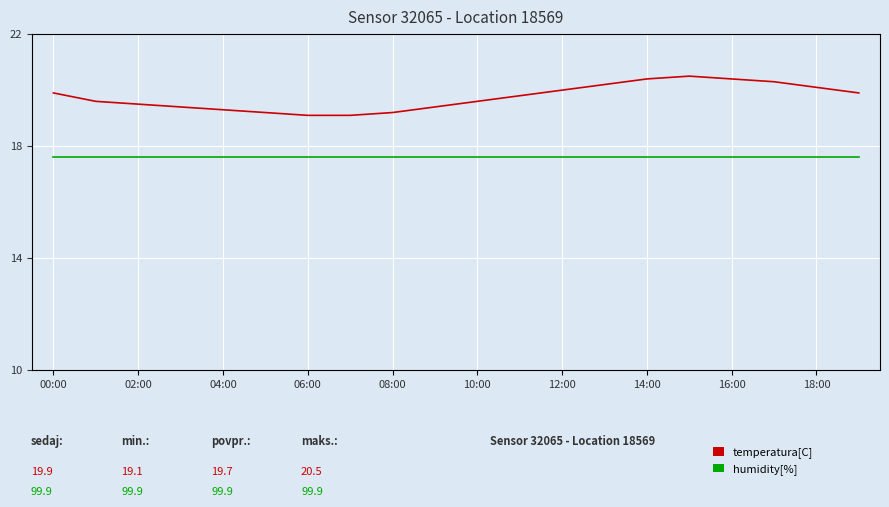

How many lines are shown in the chart?

2